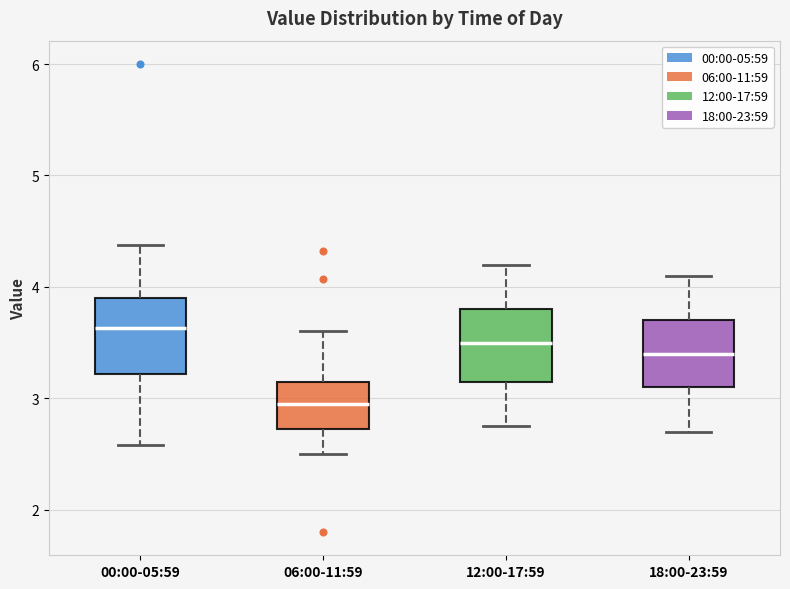

Reading left to right, read every box against the y-axis: the position of its median line, the range the box covers, and the ends of its whiskers. The values are not printed on the chart, so give them approximately, as read against the axis.

00:00-05:59: median 3.6, box 3.2 to 3.9, whiskers 2.6 to 4.4
06:00-11:59: median 3.0, box 2.7 to 3.2, whiskers 2.5 to 3.6
12:00-17:59: median 3.5, box 3.2 to 3.8, whiskers 2.8 to 4.2
18:00-23:59: median 3.4, box 3.1 to 3.7, whiskers 2.7 to 4.1